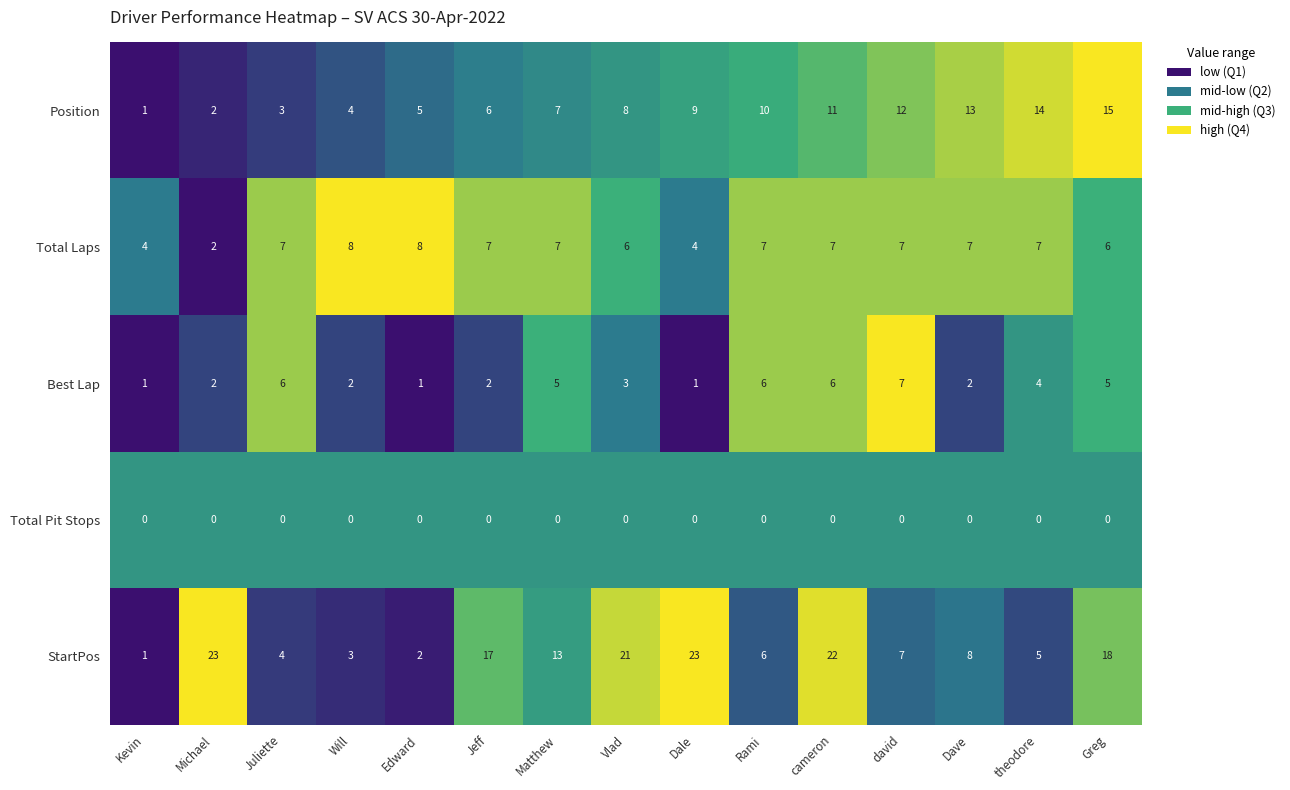

Between theodore and Greg, which series saw the biggest shift?

StartPos